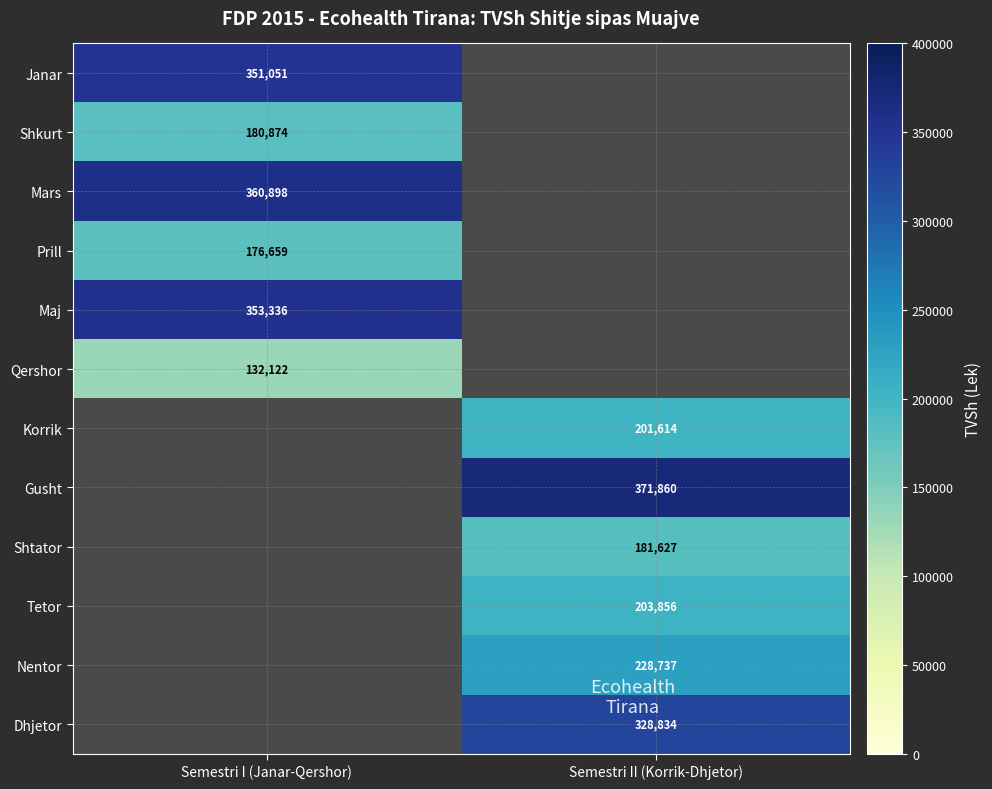

True or false: Shtator has a value of 181627.0 at Semestri II (Korrik-Dhjetor).

True